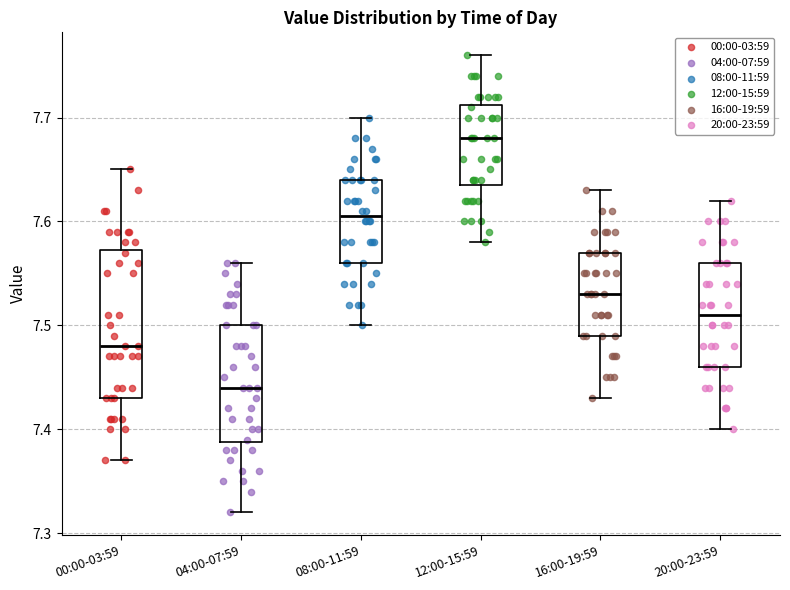

Reading left to right, transcribe this box plot: for each box, give where its median line is, the range the box spans, and where its two whiskers end, as read against the y-axis. The values are not printed on the chart, so give them approximately, as read against the axis.

00:00-03:59: median 7.48, box 7.43 to 7.57, whiskers 7.37 to 7.65
04:00-07:59: median 7.44, box 7.39 to 7.50, whiskers 7.32 to 7.56
08:00-11:59: median 7.61, box 7.56 to 7.64, whiskers 7.50 to 7.70
12:00-15:59: median 7.68, box 7.64 to 7.71, whiskers 7.58 to 7.76
16:00-19:59: median 7.53, box 7.49 to 7.57, whiskers 7.43 to 7.63
20:00-23:59: median 7.51, box 7.46 to 7.56, whiskers 7.40 to 7.62